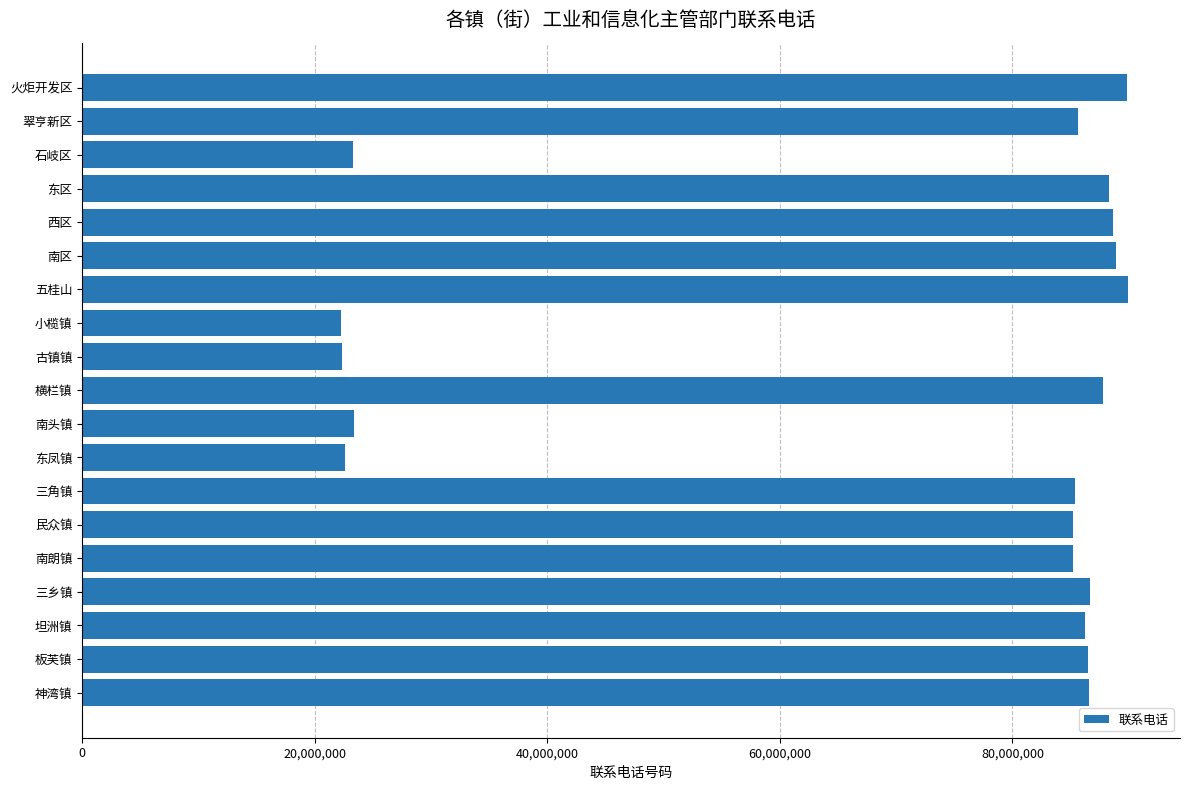

True or false: the data shows 23380092 at 南头镇.

True